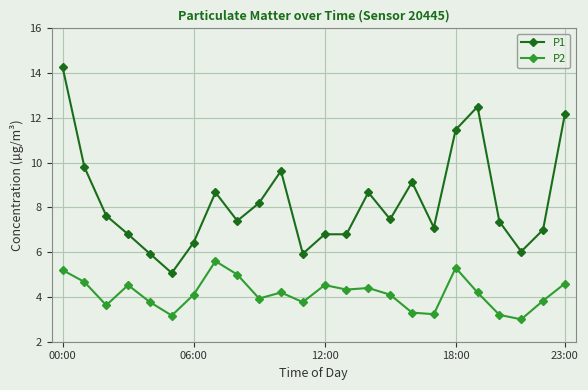

True or false: P2 and P1 intersect in this chart.

False